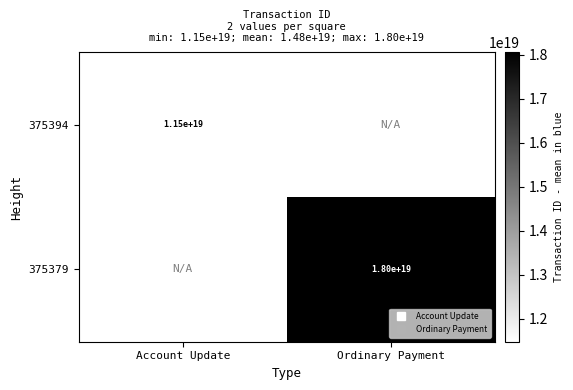

At how many categories does at least one series exceed 13777281508842211328?

1